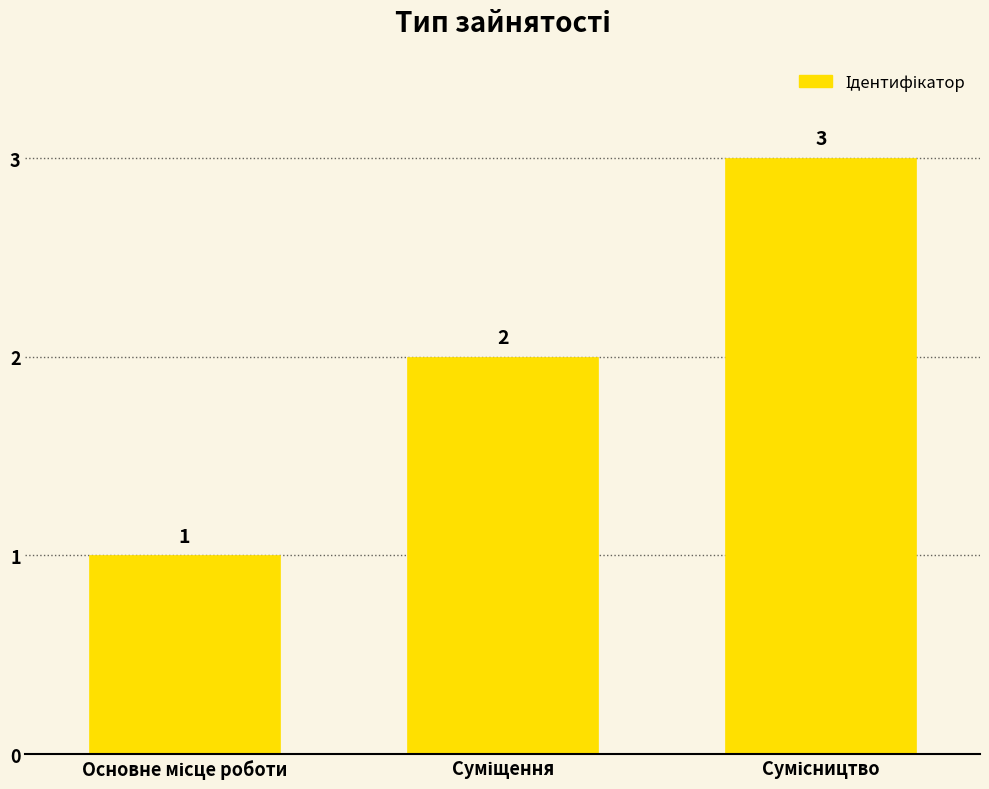

What is the value of the 1st bar from the left?

1